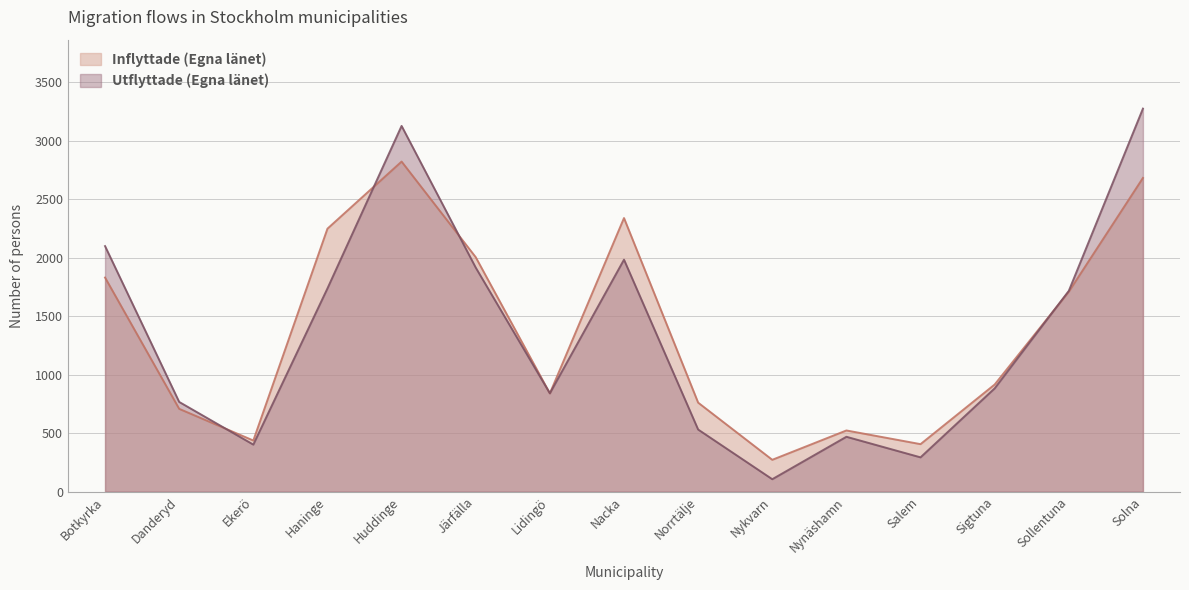

Is it true that Utflyttade (Egna länet) equals 841 at Lidingö?

True